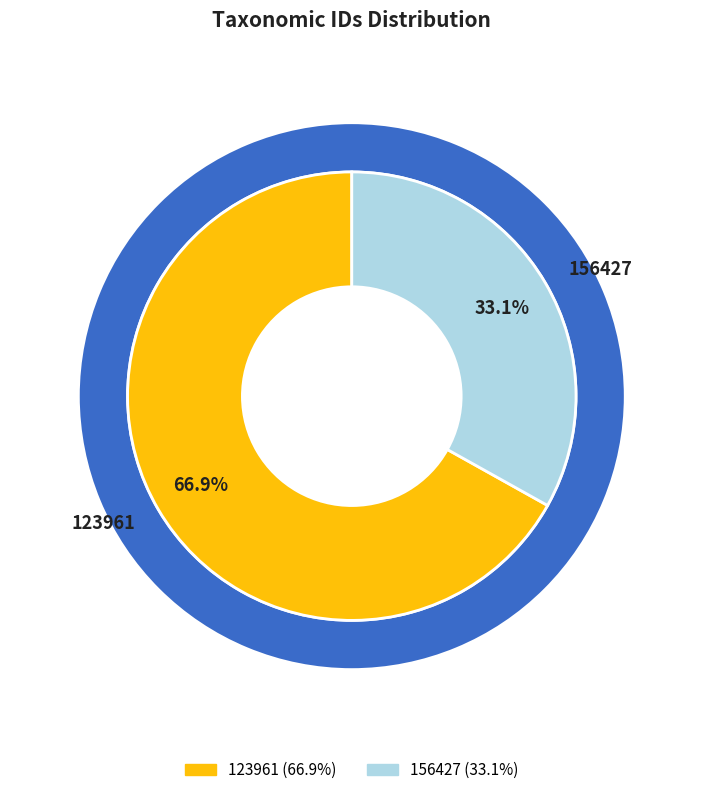

What is the total percentage of 156427 and 123961?

100.0%